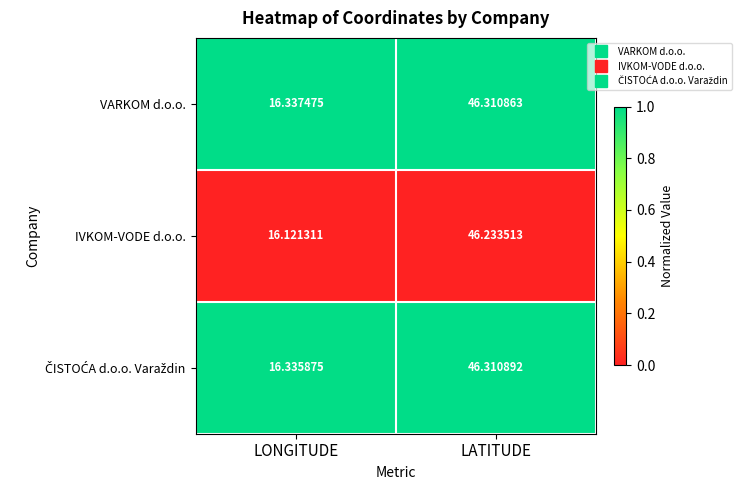

List the labels in order of VARKOM d.o.o. value, largest first.

LATITUDE, LONGITUDE